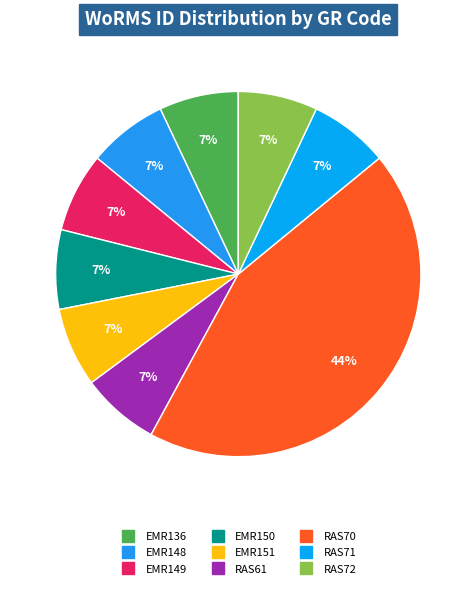

To the nearest percent, what is the difference between the largest and smallest slice percentages?

37%